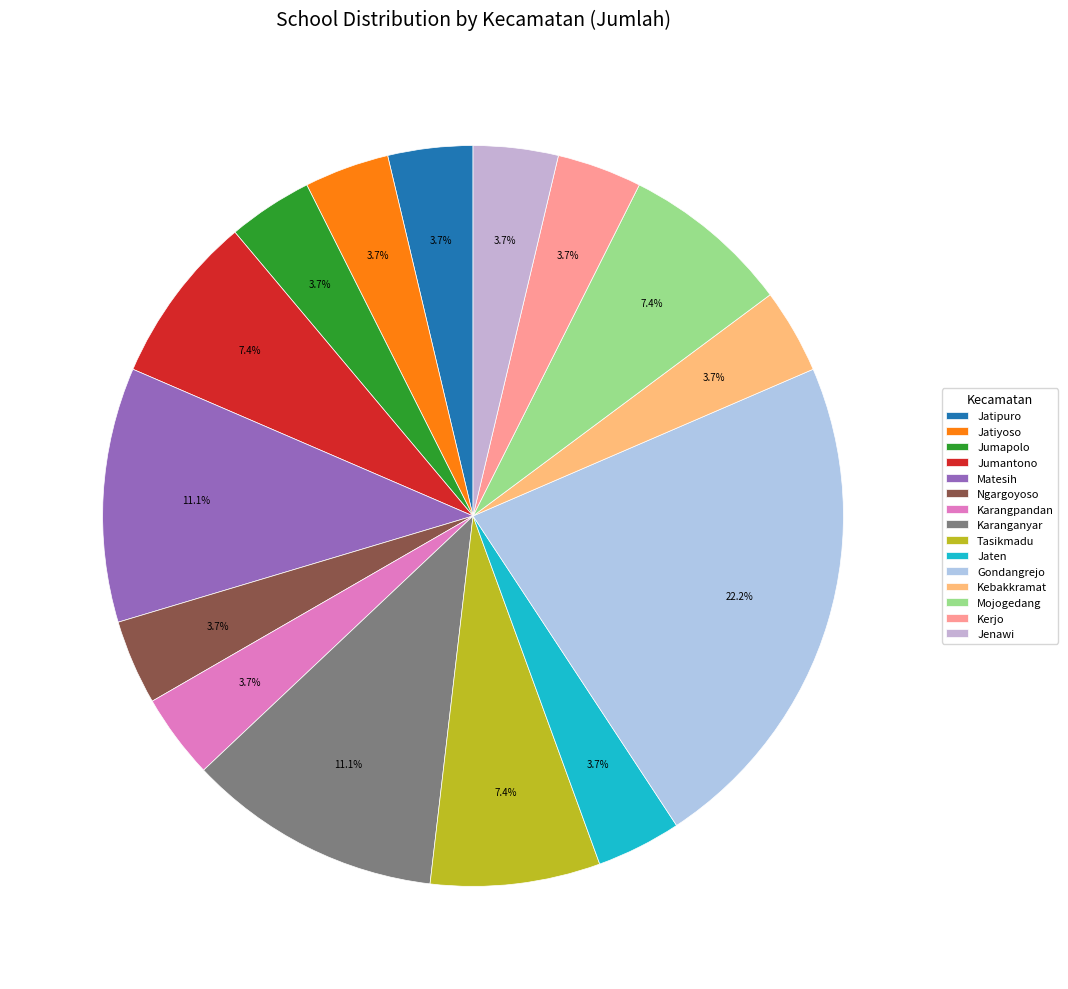

To the nearest percent, what is the difference between the largest and smallest slice percentages?

19%